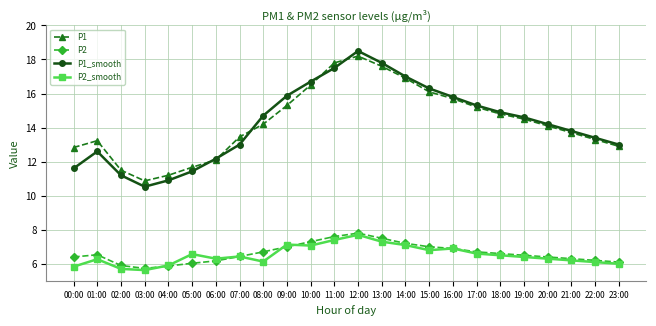

What is the spread (max minus min) of values at 23:00?

7.0